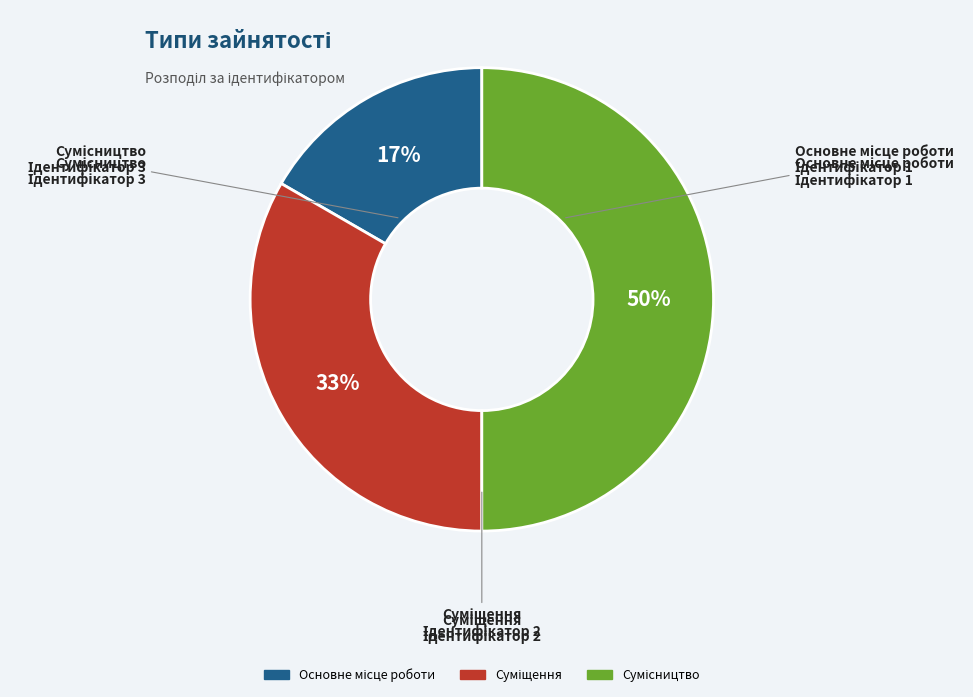

To the nearest percent, what is the average slice percentage?

33%